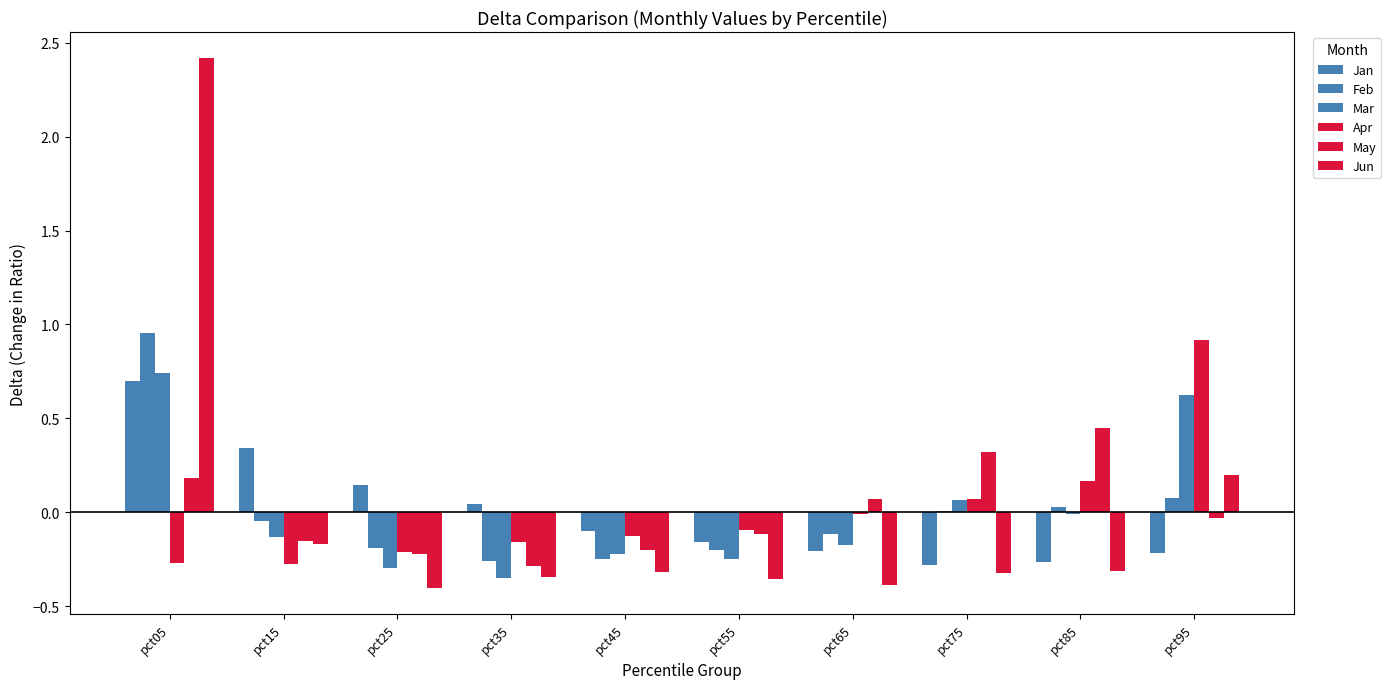

Reading right to left, list all the values displayed in this chart.

Jan: -0.2	-0.3	-0.3	-0.2	-0.2	-0.1	0.0	0.1	0.3	0.7
Feb: 0.1	0.0	0.0	-0.1	-0.2	-0.3	-0.3	-0.2	-0.0	1.0
Mar: 0.6	-0.0	0.1	-0.2	-0.2	-0.2	-0.4	-0.3	-0.1	0.7
Apr: 0.9	0.2	0.1	-0.0	-0.1	-0.1	-0.2	-0.2	-0.3	-0.3
May: -0.0	0.4	0.3	0.1	-0.1	-0.2	-0.3	-0.2	-0.2	0.2
Jun: 0.2	-0.3	-0.3	-0.4	-0.4	-0.3	-0.3	-0.4	-0.2	2.4